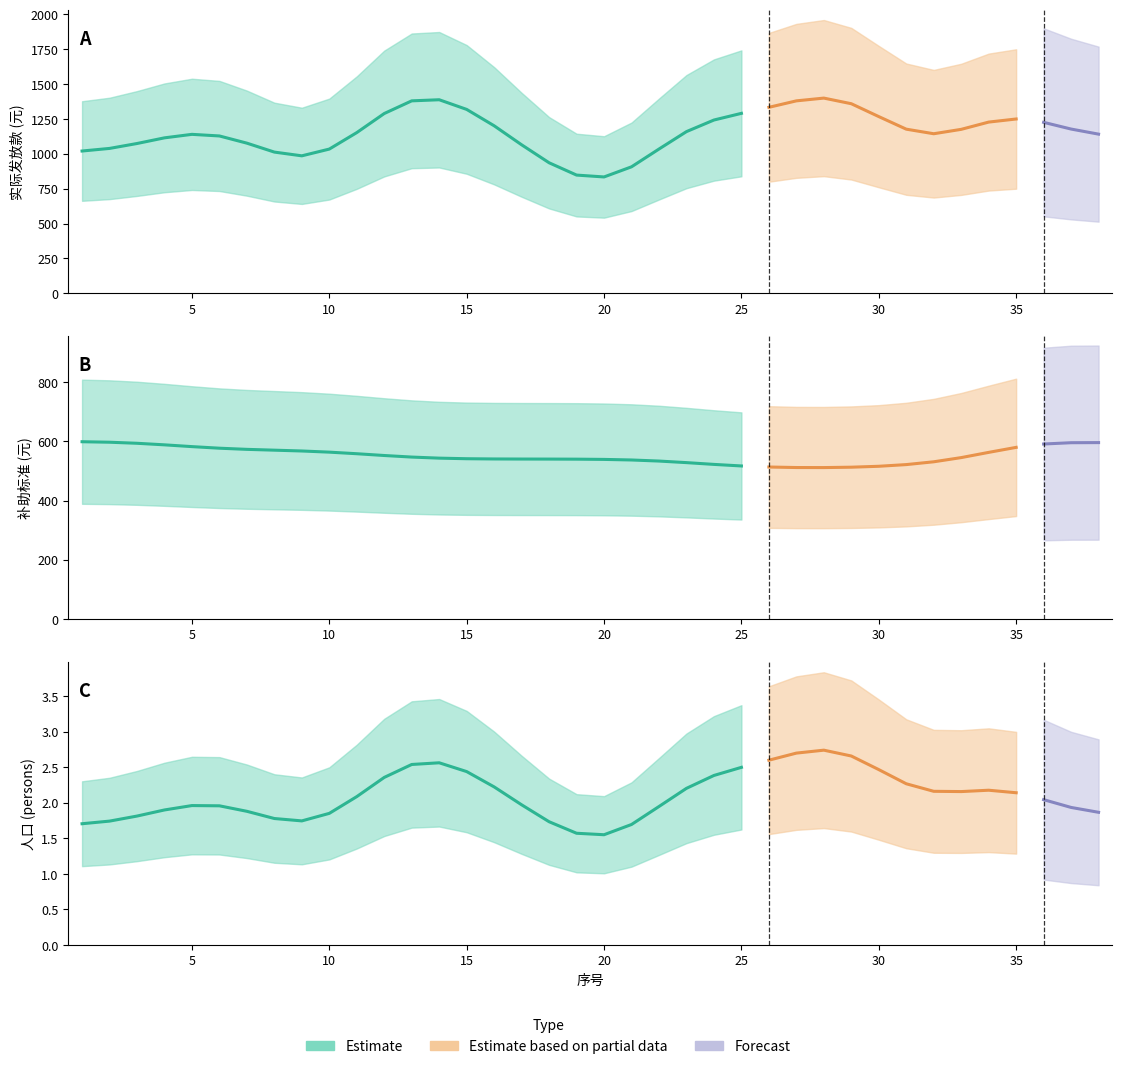

Does the chart display data point markers on the line(s)?

No